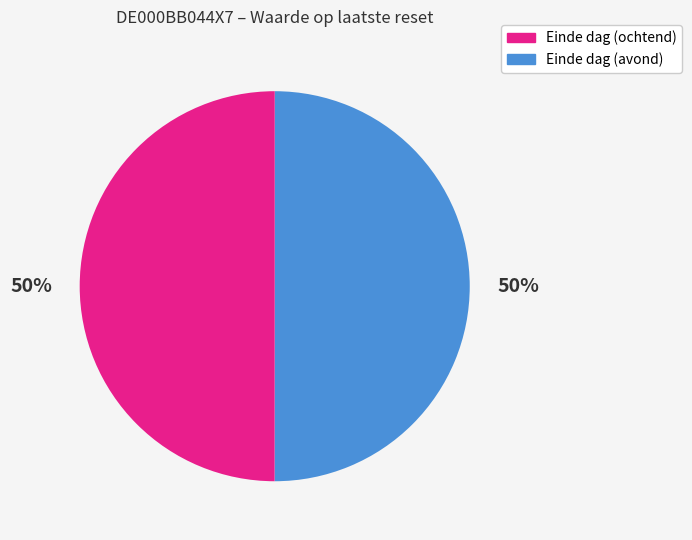

To the nearest percent, what is the average slice percentage?

50%